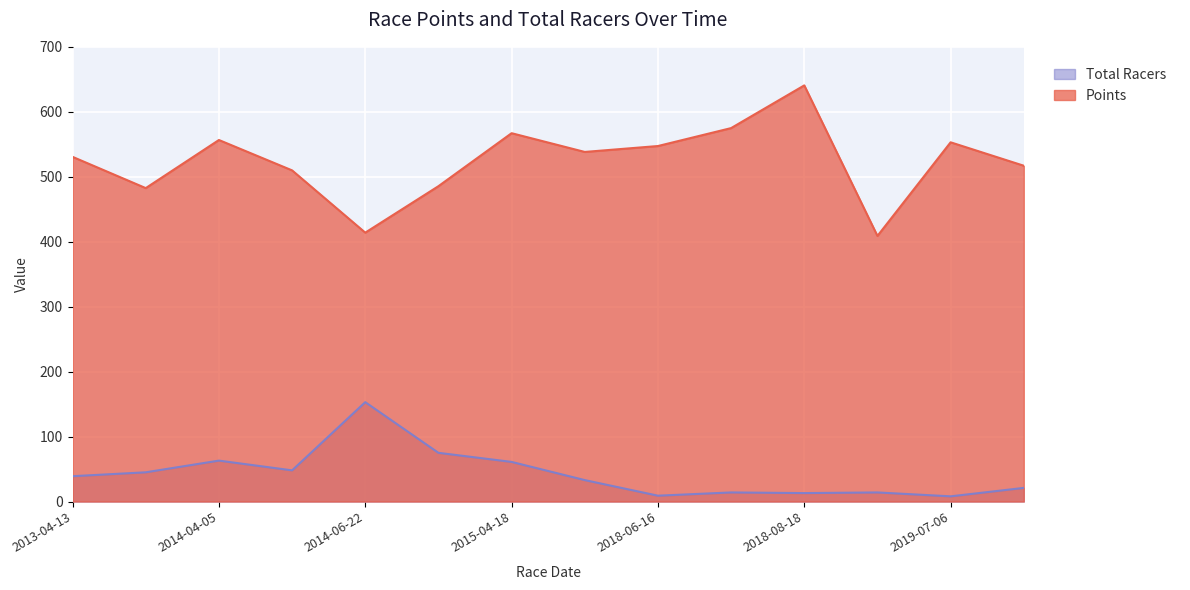

Which has a higher value, 2018-07-07 or 2013-04-13?

2018-07-07